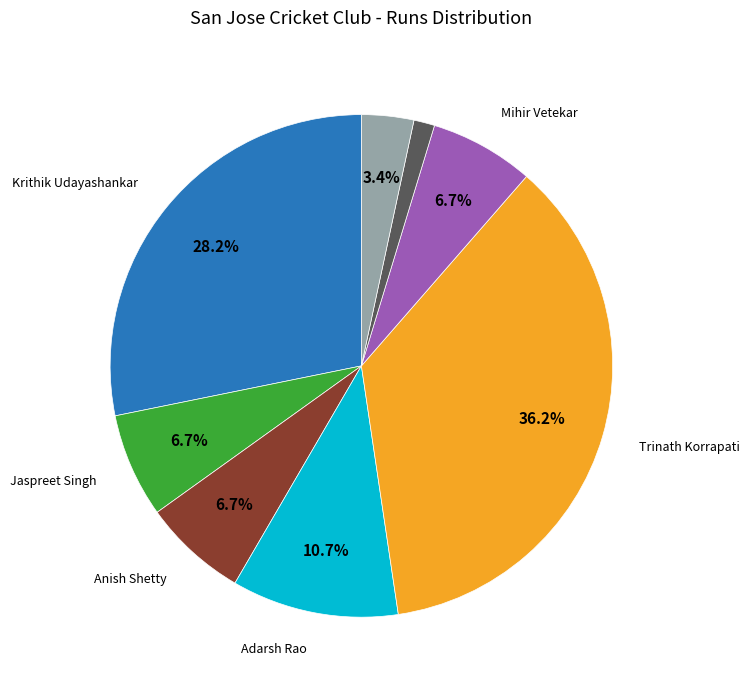

Does any single category account for the majority?

No